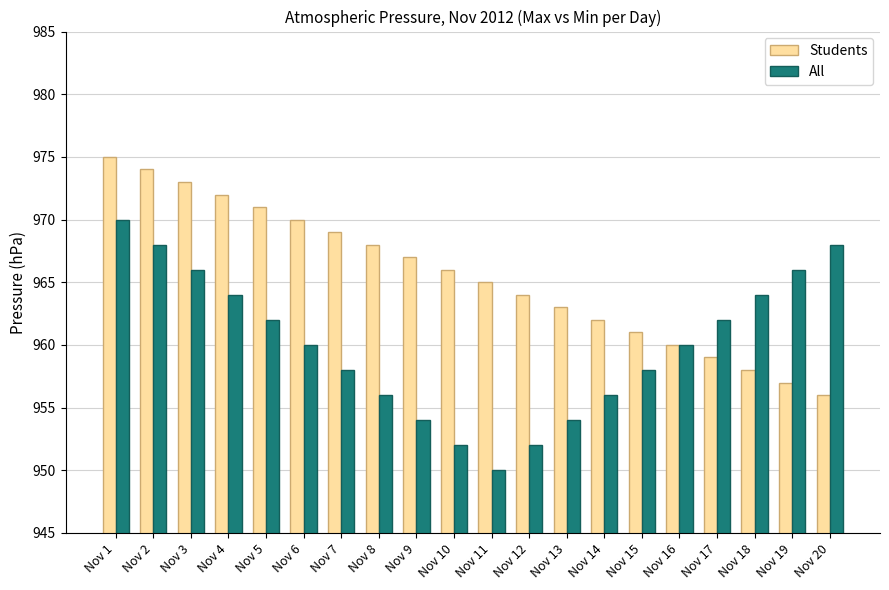

The All series shows 1592 at Nov 13. True or false?

False